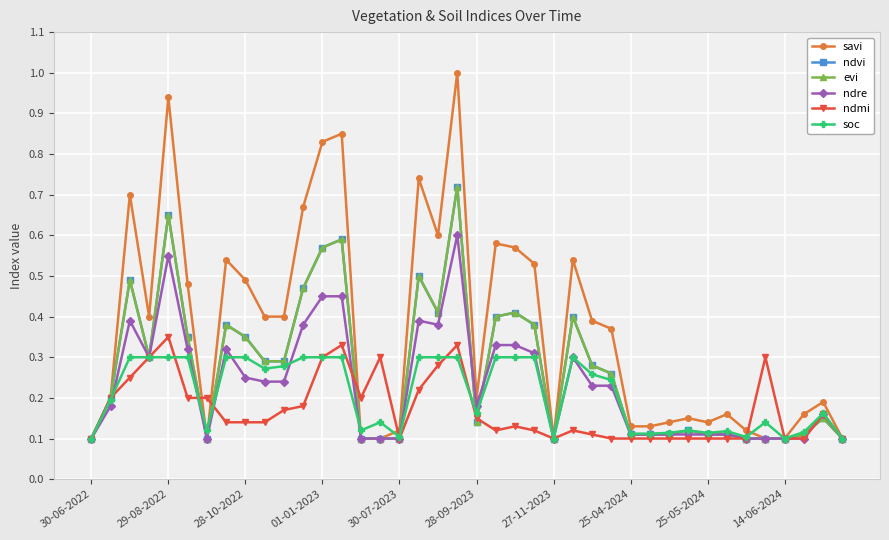

Reading left to right, what are all the values shown in this chart?

savi: 0.1	0.2	0.7	0.4	0.9	0.5	0.1	0.5	0.5	0.4	0.4	0.7	0.8	0.8	0.1	0.1	0.1	0.7	0.6	1.0	0.2	0.6	0.6	0.5	0.1	0.5	0.4	0.4	0.1	0.1	0.1	0.1	0.1	0.2	0.1	0.1	0.1	0.2	0.2	0.1
ndvi: 0.1	0.2	0.5	0.3	0.7	0.3	0.1	0.4	0.3	0.3	0.3	0.5	0.6	0.6	0.1	0.1	0.1	0.5	0.4	0.7	0.1	0.4	0.4	0.4	0.1	0.4	0.3	0.3	0.1	0.1	0.1	0.1	0.1	0.1	0.1	0.1	0.1	0.1	0.1	0.1
evi: 0.1	0.2	0.5	0.3	0.7	0.3	0.1	0.4	0.3	0.3	0.3	0.5	0.6	0.6	0.1	0.1	0.1	0.5	0.4	0.7	0.1	0.4	0.4	0.4	0.1	0.4	0.3	0.3	0.1	0.1	0.1	0.1	0.1	0.1	0.1	0.1	0.1	0.1	0.1	0.1
ndre: 0.1	0.2	0.4	0.3	0.6	0.3	0.1	0.3	0.2	0.2	0.2	0.4	0.5	0.5	0.1	0.1	0.1	0.4	0.4	0.6	0.2	0.3	0.3	0.3	0.1	0.3	0.2	0.2	0.1	0.1	0.1	0.1	0.1	0.1	0.1	0.1	0.1	0.1	0.2	0.1
ndmi: 0.1	0.2	0.2	0.3	0.3	0.2	0.2	0.1	0.1	0.1	0.2	0.2	0.3	0.3	0.2	0.3	0.1	0.2	0.3	0.3	0.1	0.1	0.1	0.1	0.1	0.1	0.1	0.1	0.1	0.1	0.1	0.1	0.1	0.1	0.1	0.3	0.1	0.1	0.2	0.1
soc: 0.1	0.2	0.3	0.3	0.3	0.3	0.1	0.3	0.3	0.3	0.3	0.3	0.3	0.3	0.1	0.1	0.1	0.3	0.3	0.3	0.2	0.3	0.3	0.3	0.1	0.3	0.3	0.2	0.1	0.1	0.1	0.1	0.1	0.1	0.1	0.1	0.1	0.1	0.2	0.1